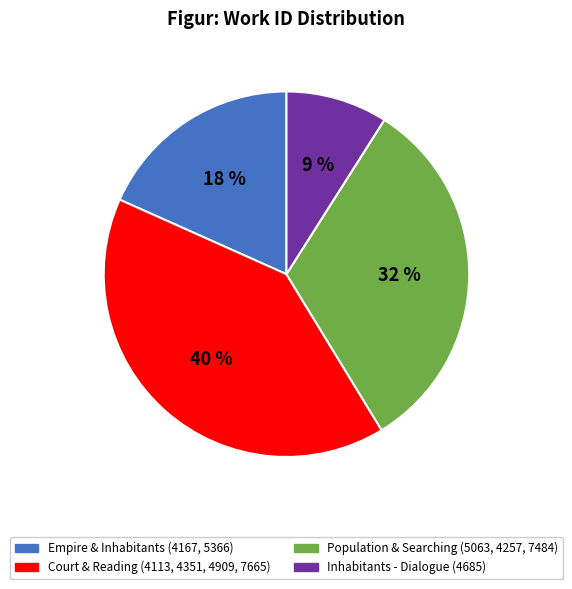

Which category has the smallest portion of the pie?

Inhabitants - Dialogue (4685)